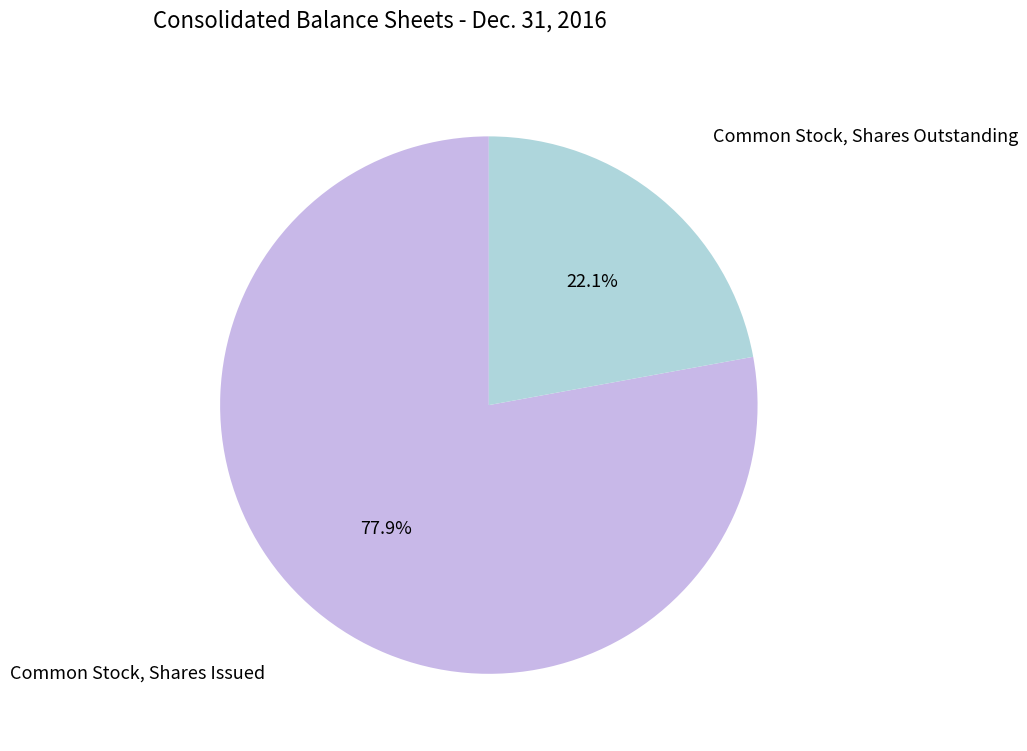

Is there any slice that represents more than half of the pie?

Yes